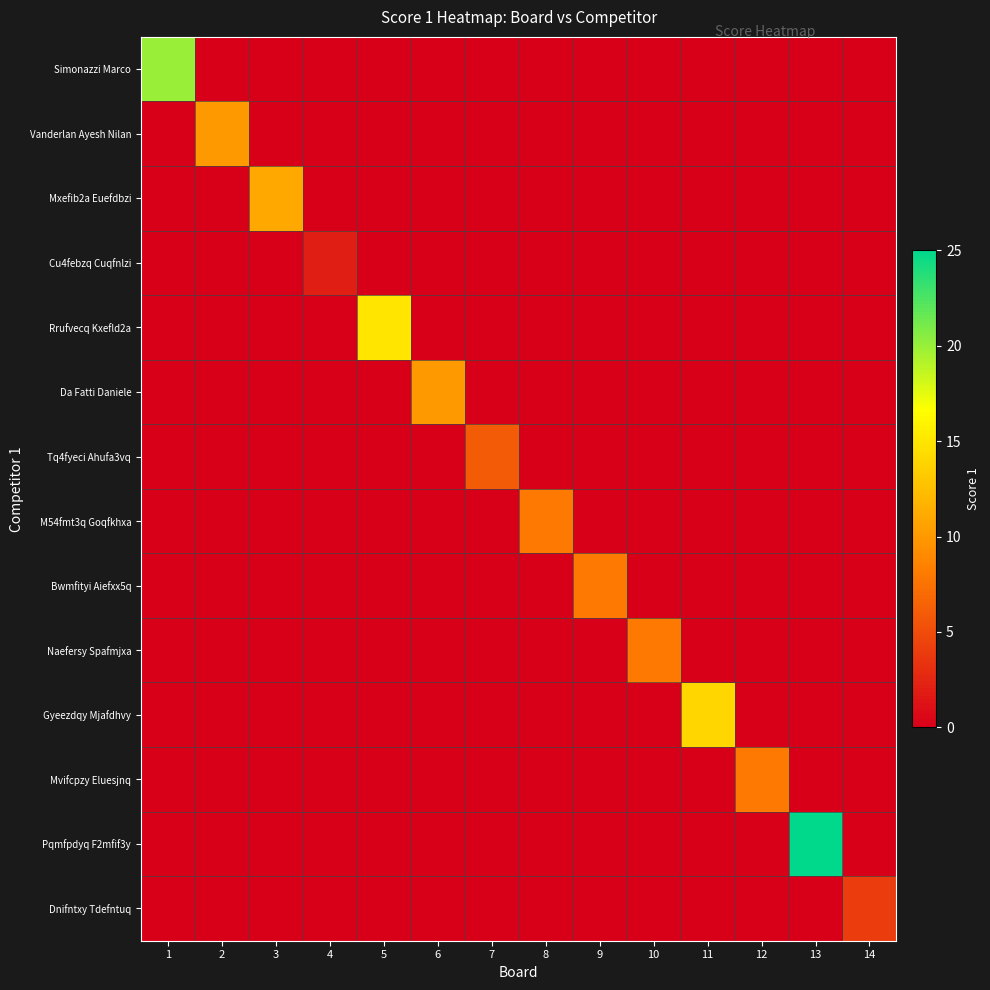

Reading left to right, list all the values displayed in this chart.

Simonazzi Marco: 1=20	2=0	3=0	4=0	5=0	6=0	7=0	8=0	9=0	10=0	11=0	12=0	13=0	14=0
Vanderlan Ayesh Nilan: 1=0	2=10	3=0	4=0	5=0	6=0	7=0	8=0	9=0	10=0	11=0	12=0	13=0	14=0
Mxefib2a Euefdbzi: 1=0	2=0	3=11	4=0	5=0	6=0	7=0	8=0	9=0	10=0	11=0	12=0	13=0	14=0
Cu4febzq Cuqfnlzi: 1=0	2=0	3=0	4=2	5=0	6=0	7=0	8=0	9=0	10=0	11=0	12=0	13=0	14=0
Rrufvecq Kxefld2a: 1=0	2=0	3=0	4=0	5=15	6=0	7=0	8=0	9=0	10=0	11=0	12=0	13=0	14=0
Da Fatti Daniele: 1=0	2=0	3=0	4=0	5=0	6=10	7=0	8=0	9=0	10=0	11=0	12=0	13=0	14=0
Tq4fyeci Ahufa3vq: 1=0	2=0	3=0	4=0	5=0	6=0	7=6	8=0	9=0	10=0	11=0	12=0	13=0	14=0
M54fmt3q Goqfkhxa: 1=0	2=0	3=0	4=0	5=0	6=0	7=0	8=8	9=0	10=0	11=0	12=0	13=0	14=0
Bwmfityi Aiefxx5q: 1=0	2=0	3=0	4=0	5=0	6=0	7=0	8=0	9=8	10=0	11=0	12=0	13=0	14=0
Naefersy Spafmjxa: 1=0	2=0	3=0	4=0	5=0	6=0	7=0	8=0	9=0	10=8	11=0	12=0	13=0	14=0
Gyeezdqy Mjafdhvy: 1=0	2=0	3=0	4=0	5=0	6=0	7=0	8=0	9=0	10=0	11=14	12=0	13=0	14=0
Mvifcpzy Eluesjnq: 1=0	2=0	3=0	4=0	5=0	6=0	7=0	8=0	9=0	10=0	11=0	12=8	13=0	14=0
Pqmfpdyq F2mfif3y: 1=0	2=0	3=0	4=0	5=0	6=0	7=0	8=0	9=0	10=0	11=0	12=0	13=25	14=0
Dnifntxy Tdefntuq: 1=0	2=0	3=0	4=0	5=0	6=0	7=0	8=0	9=0	10=0	11=0	12=0	13=0	14=4